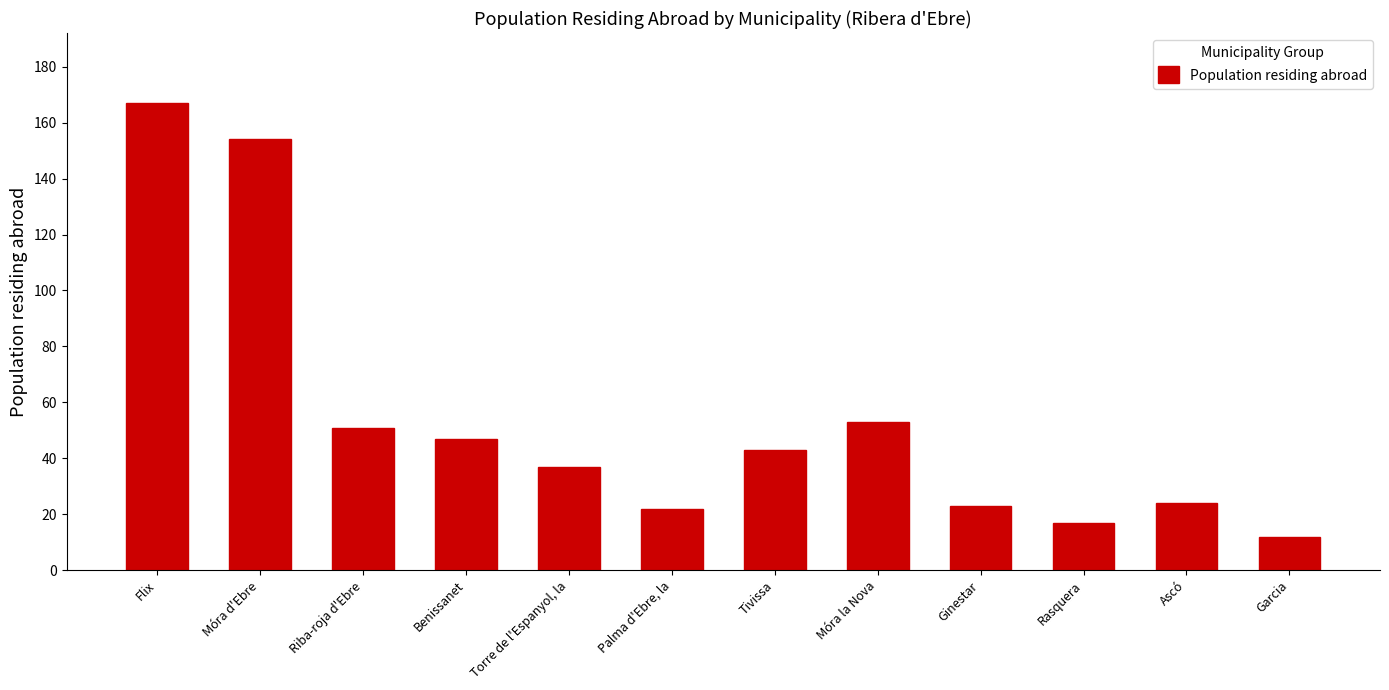

What is the label of the 1st bar from the left?

Flix